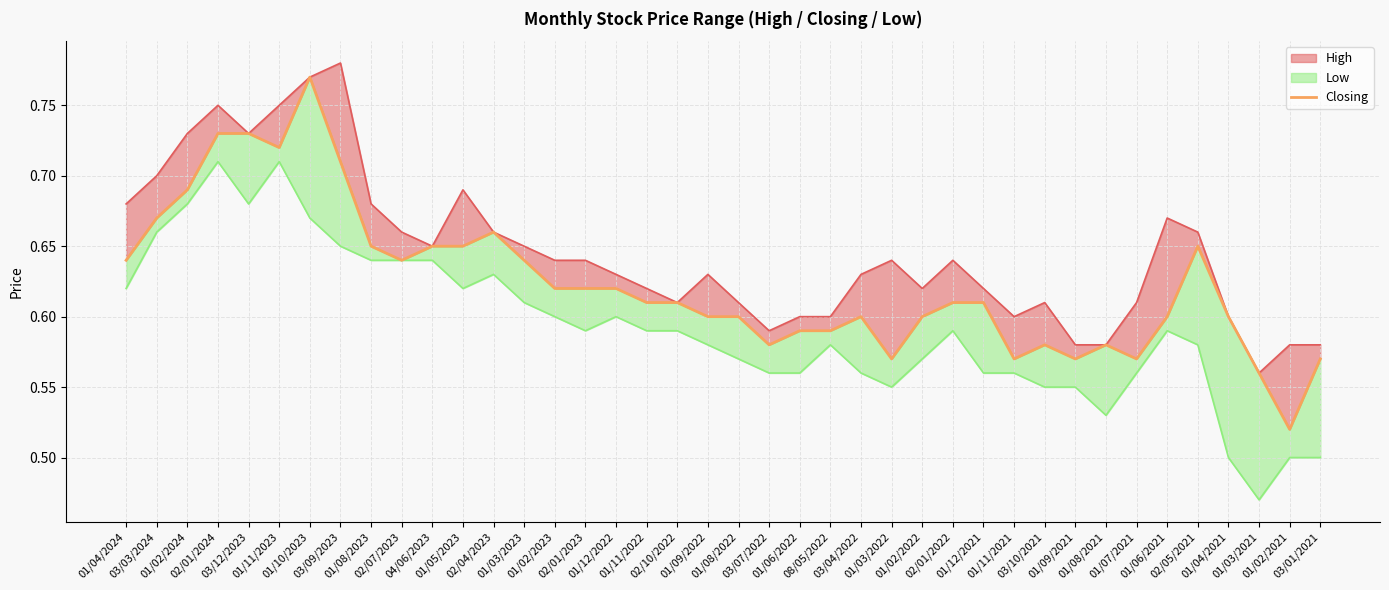

Reading right to left, extract all data points from this chart.

0.6	0.5	0.6	0.6	0.7	0.6	0.6	0.6	0.6	0.6	0.6	0.6	0.6	0.6	0.6	0.6	0.6	0.6	0.6	0.6	0.6	0.6	0.6	0.6	0.6	0.6	0.6	0.7	0.7	0.7	0.6	0.7	0.7	0.8	0.7	0.7	0.7	0.7	0.7	0.6